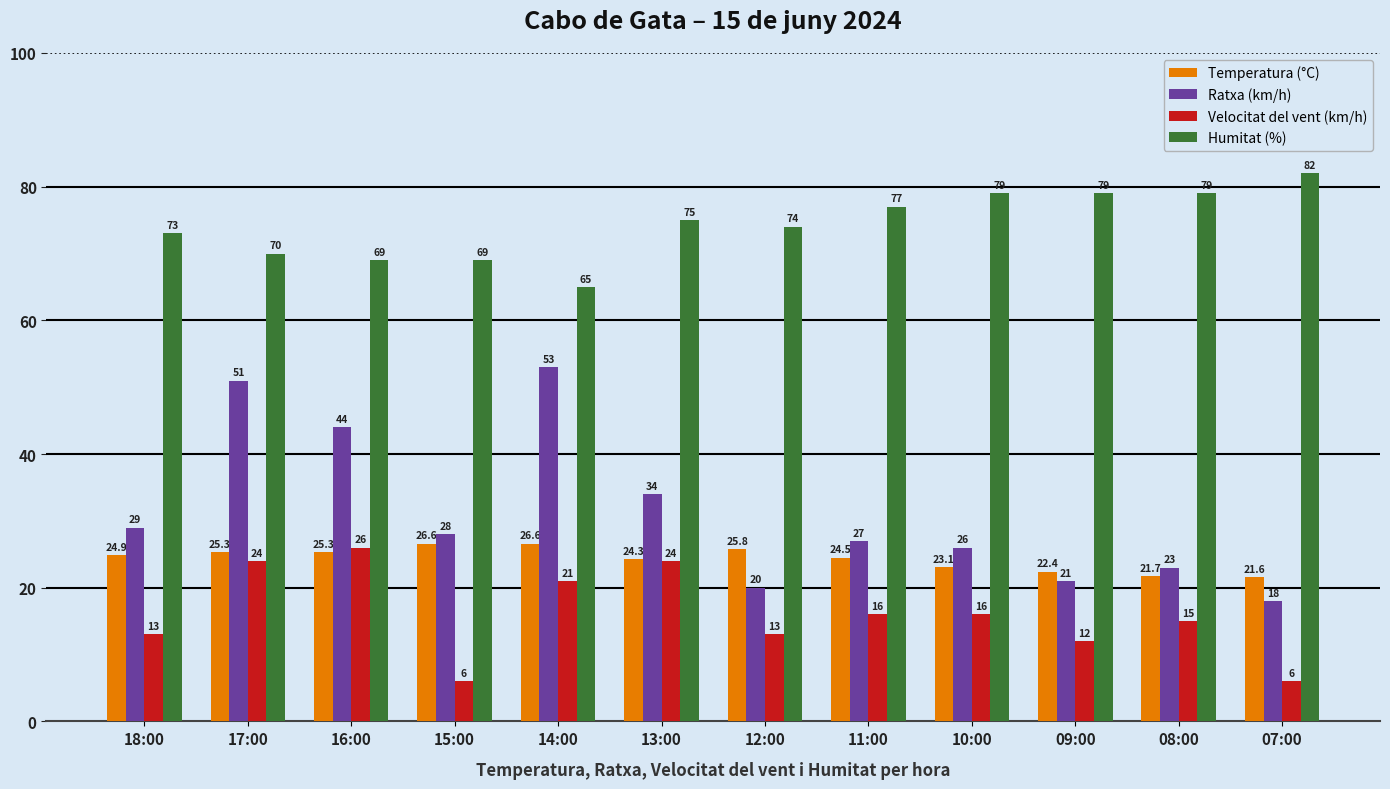

Reading left to right, extract all data points from this chart.

Temperatura (°C): 24.9	25.3	25.3	26.6	26.6	24.3	25.8	24.5	23.1	22.4	21.7	21.6
Ratxa (km/h): 29.0	51.0	44.0	28.0	53.0	34.0	20.0	27.0	26.0	21.0	23.0	18.0
Velocitat del vent (km/h): 13.0	24.0	26.0	6.0	21.0	24.0	13.0	16.0	16.0	12.0	15.0	6.0
Humitat (%): 73.0	70.0	69.0	69.0	65.0	75.0	74.0	77.0	79.0	79.0	79.0	82.0